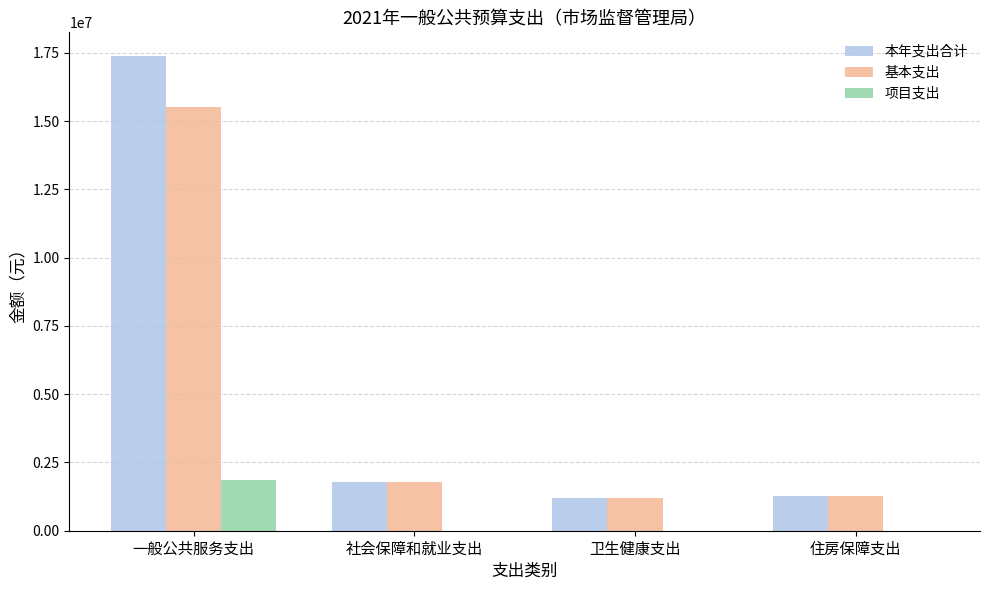

What is the sum of the 基本支出 values at 社会保障和就业支出 and 一般公共服务支出?

17314790